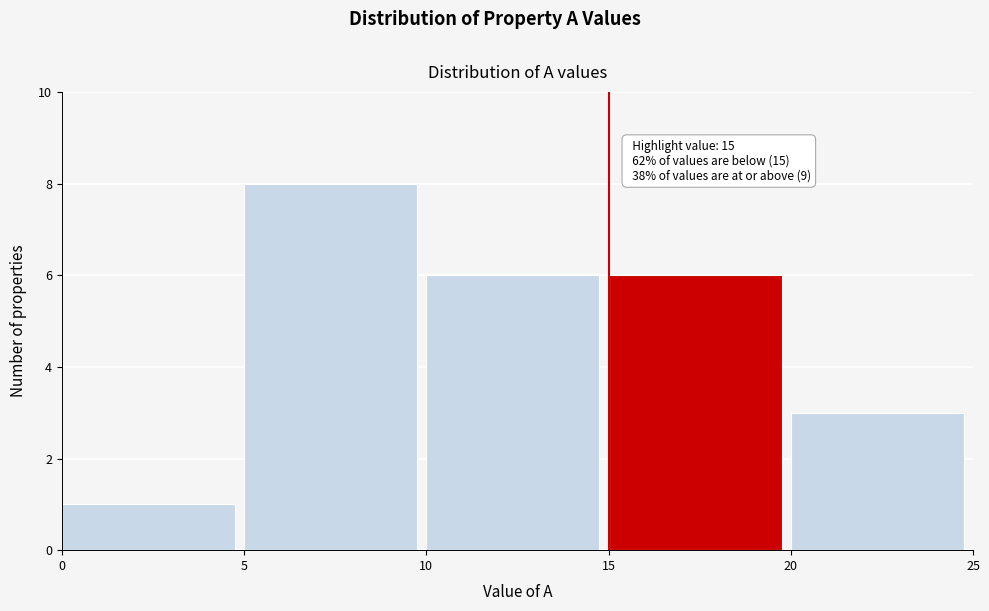

Which range on the x-axis has the tallest bar?

5 to 10